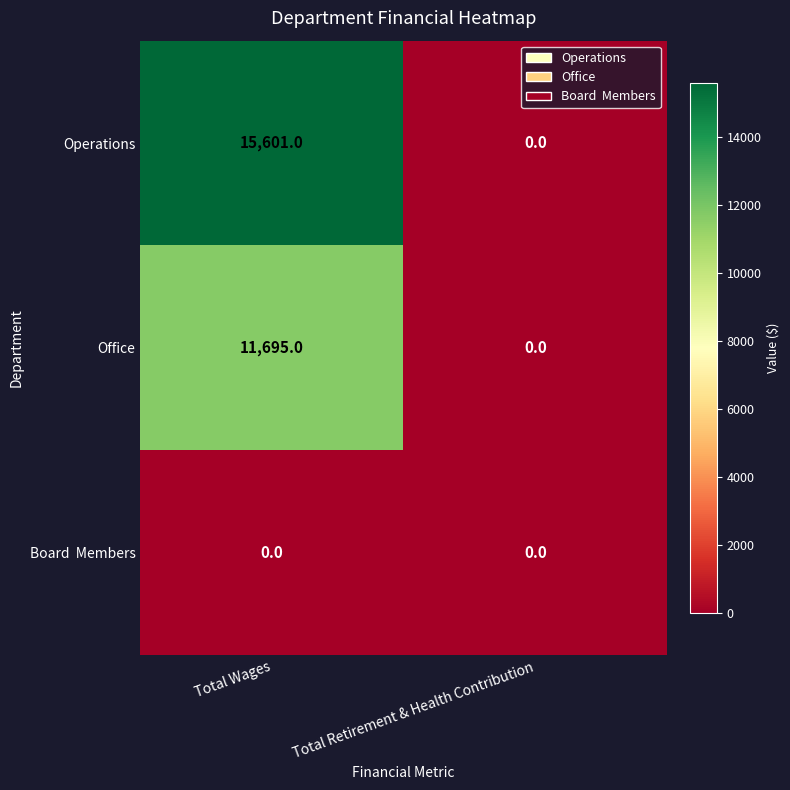

Which series has the largest range (max minus min)?

Operations